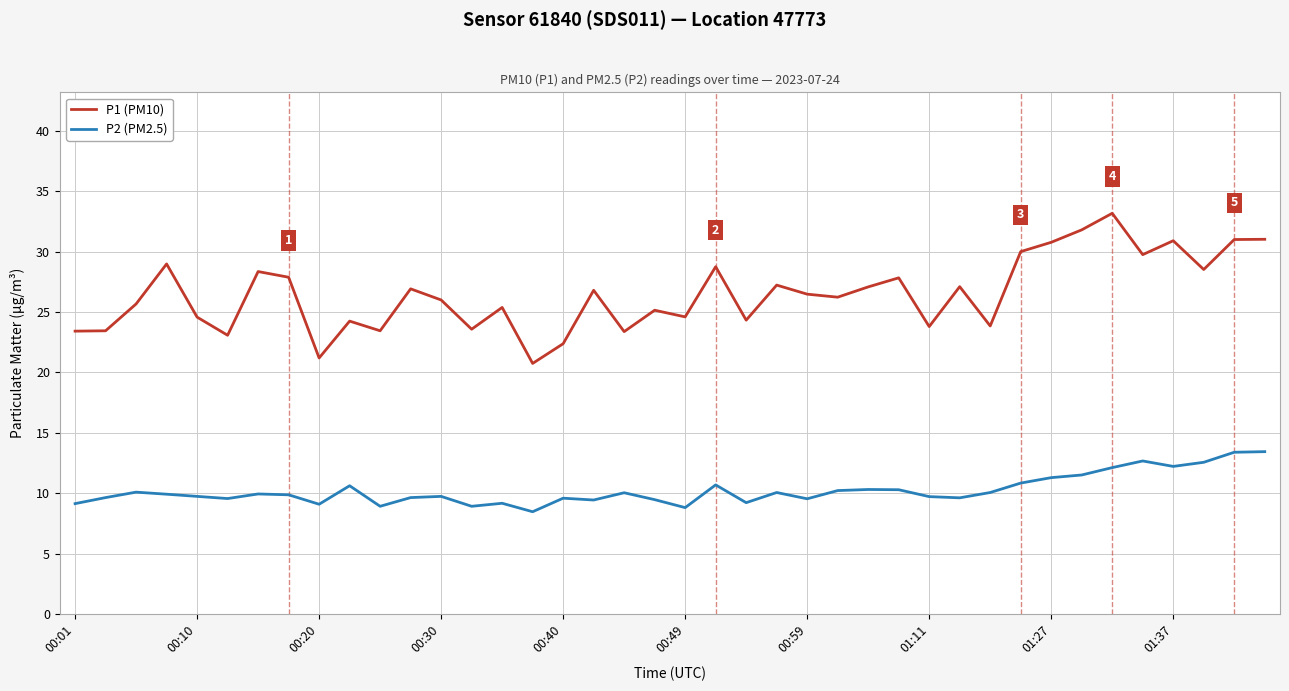

What is the difference between the maximum and minimum values in the P2 (PM2.5) series?

5.0